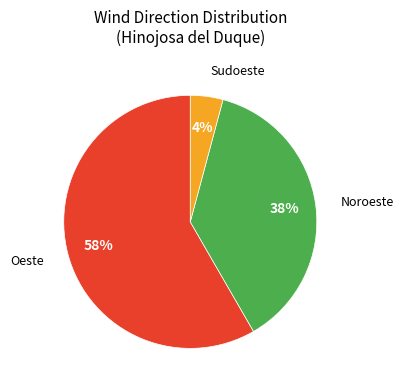

The Oeste slice represents 69% of the pie. True or false?

False